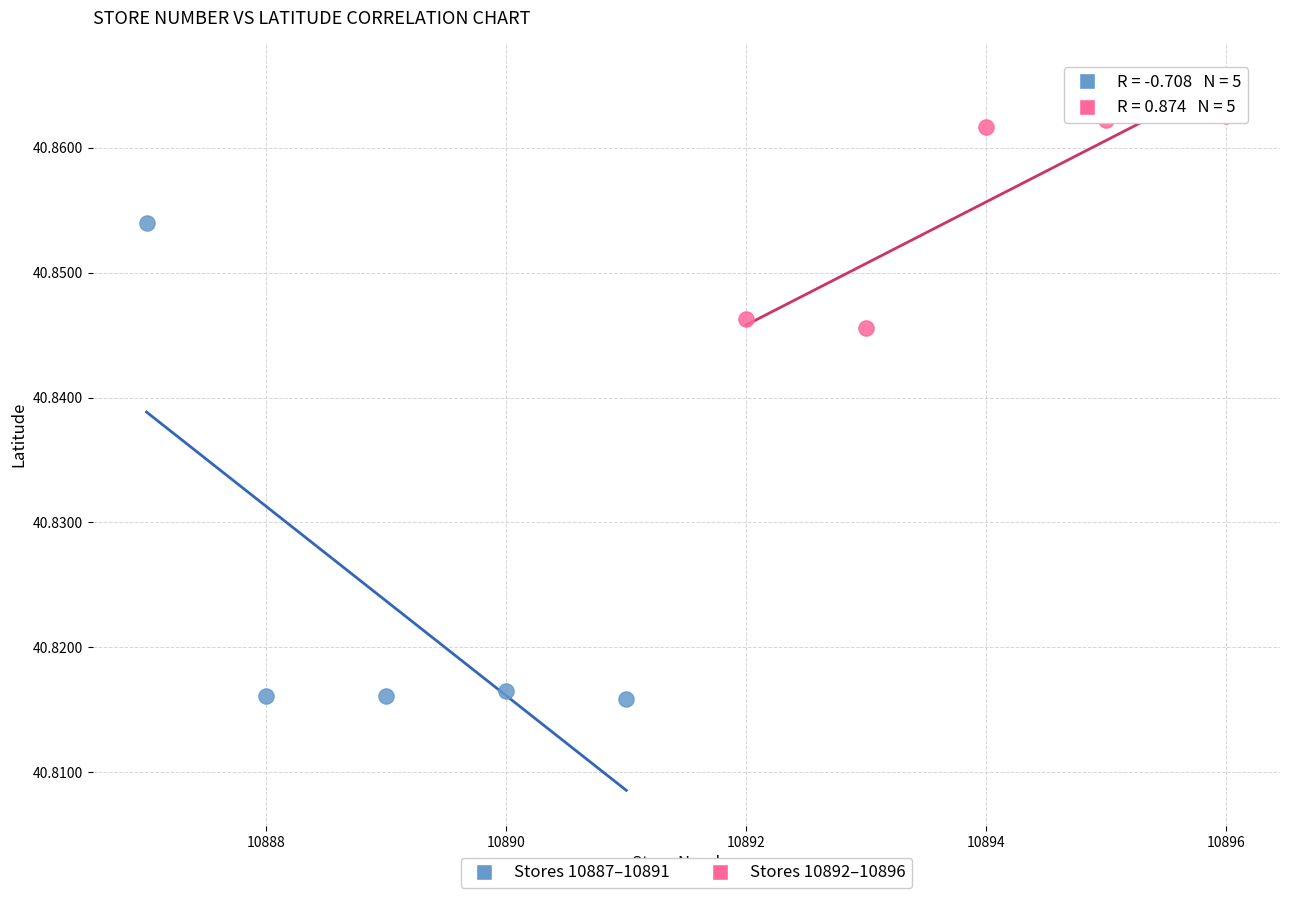

Which series contains the lowest Y value?

Stores 10887–10891